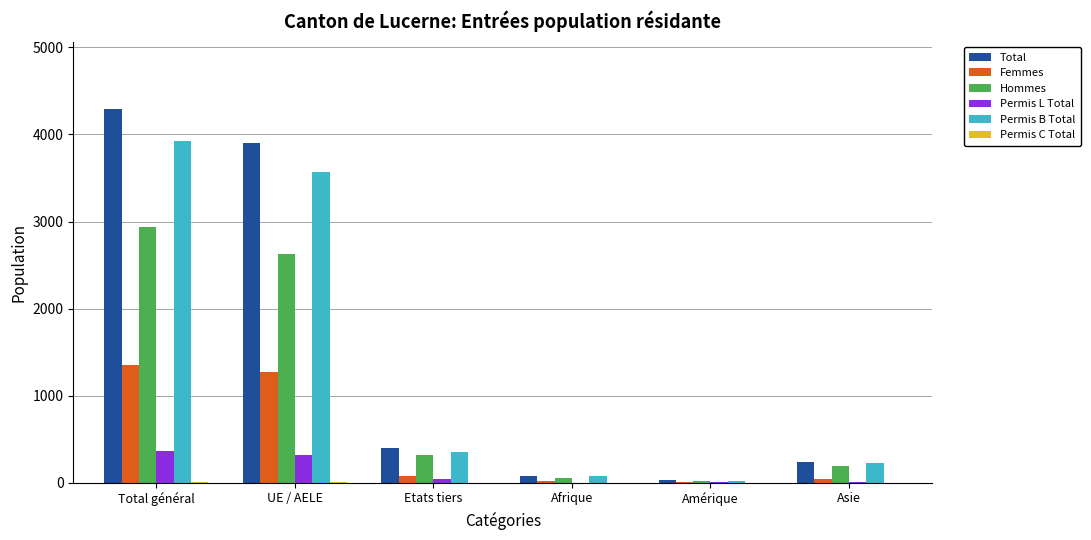

Is the value of Permis B Total at Amérique greater than the value of Permis L Total at Total général?

No